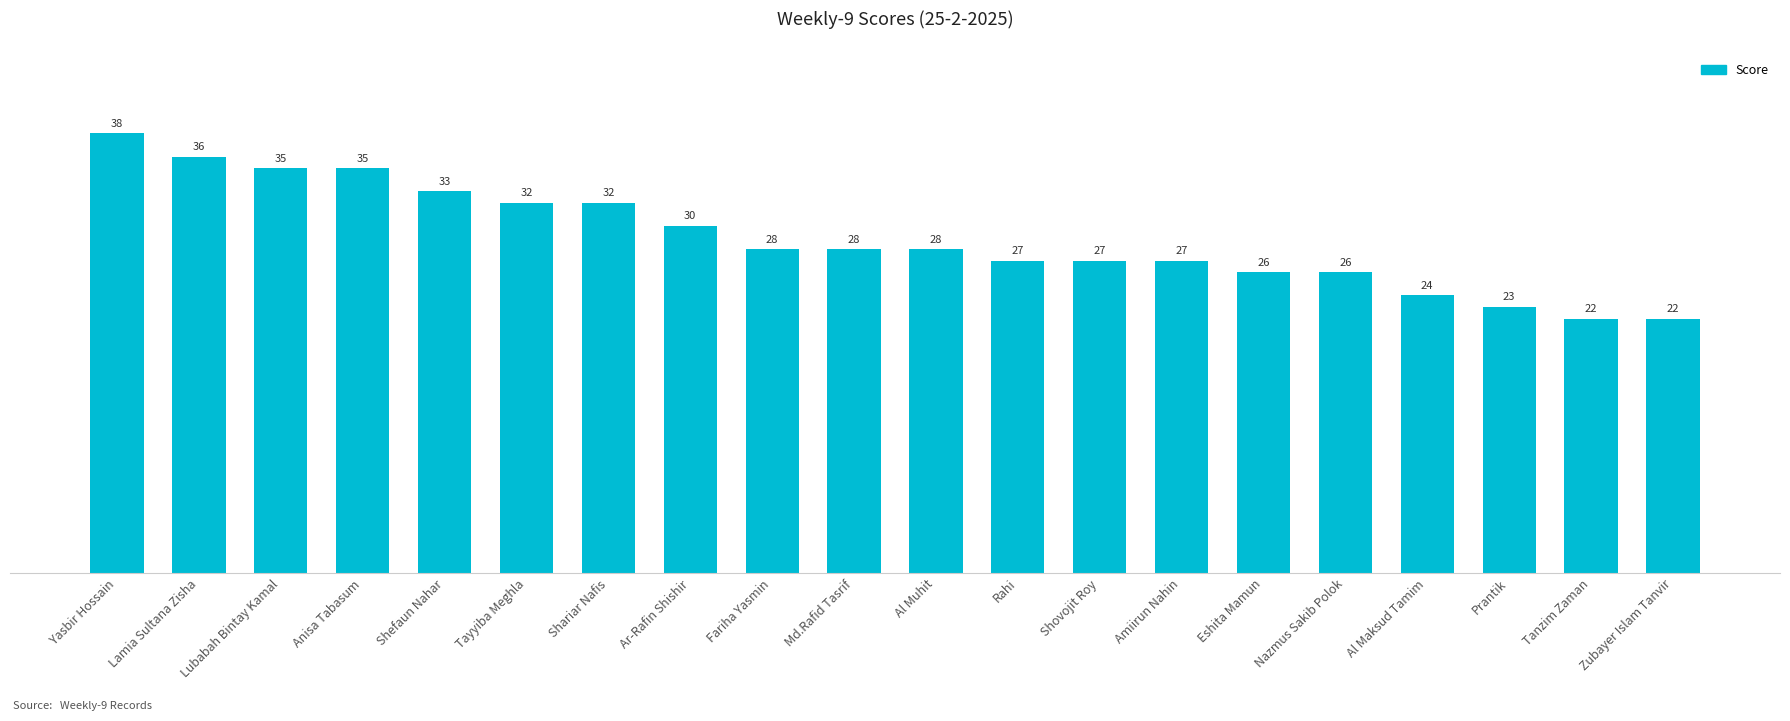

What is the change in value from Tayyiba Meghla to Zubayer Islam Tanvir?

-10